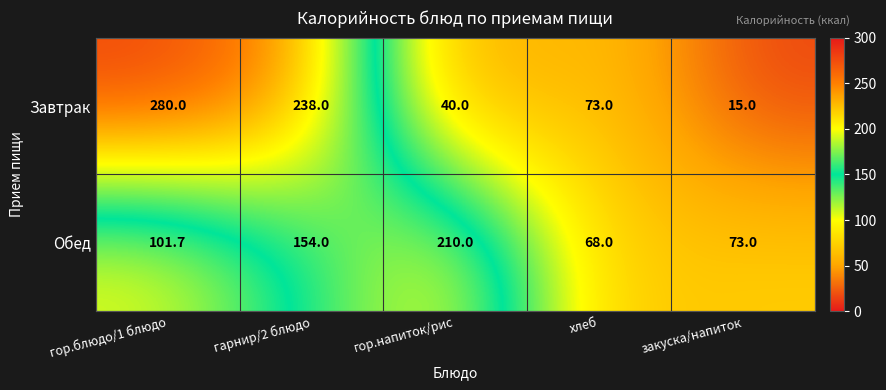

What is the maximum value shown in the chart?

280.0